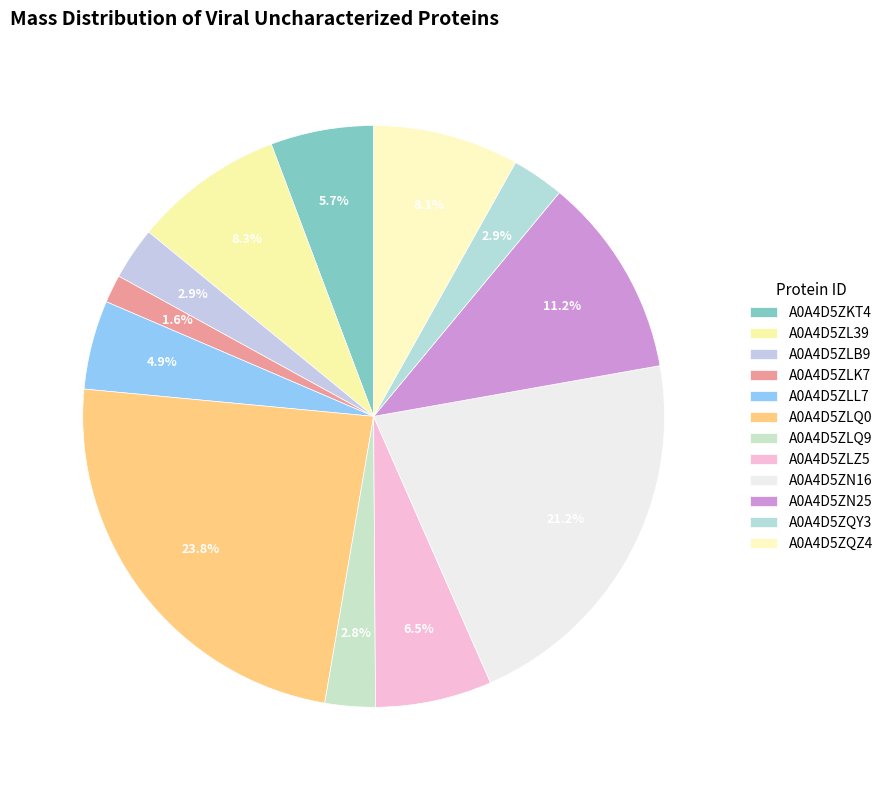

Between A0A4D5ZQY3 and A0A4D5ZLK7, which is larger?

A0A4D5ZQY3